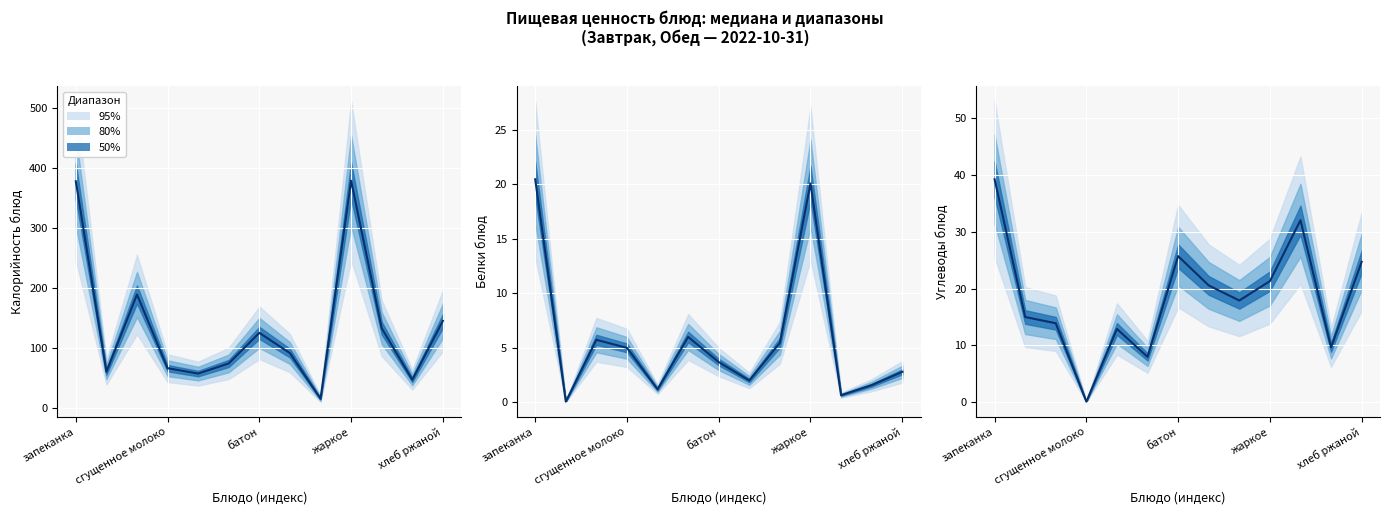

What is the value of the Углеводы point at the 13th from the left?

24.7